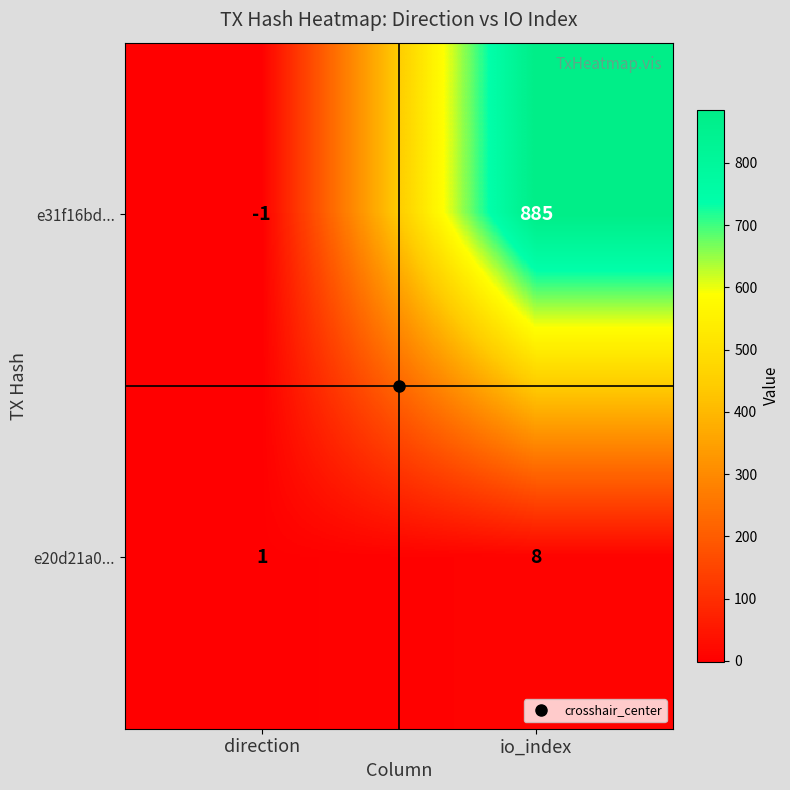

Rank the series by their average value, from lowest to highest.

e20d21a0..., e31f16bd...